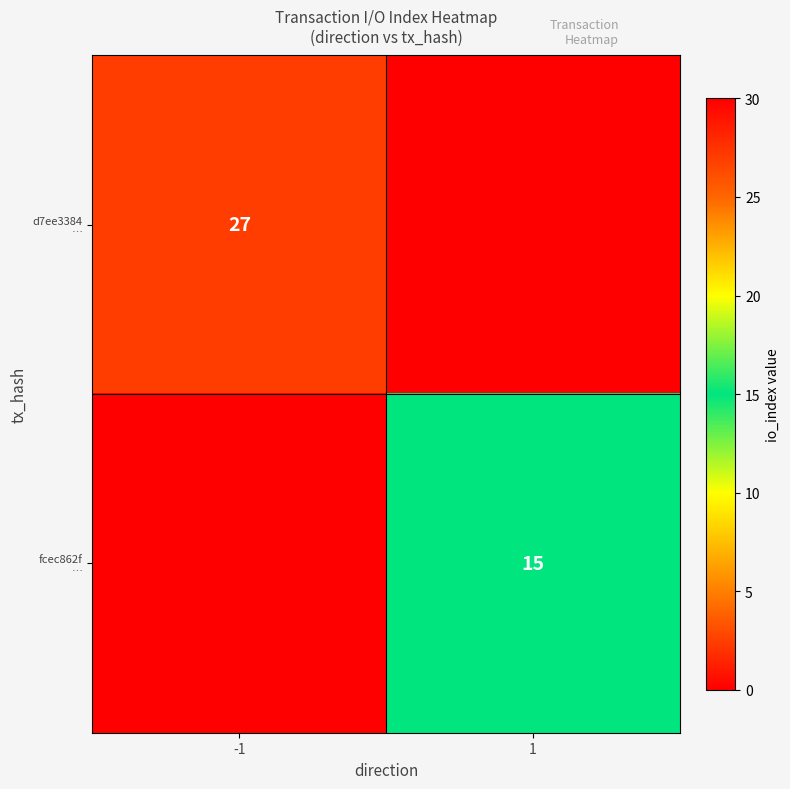

What is the highest value of the d7ee3384 … series?

27